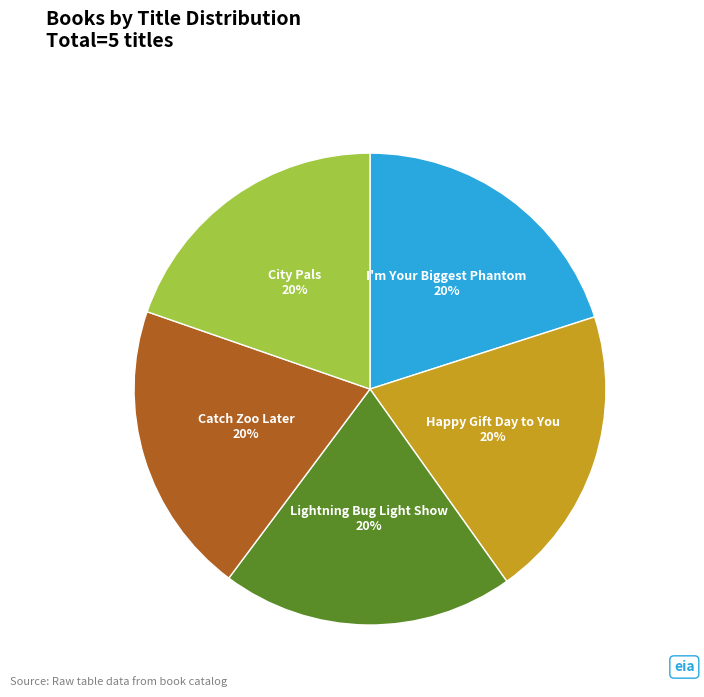

To the nearest percent, what is the average slice percentage?

20%